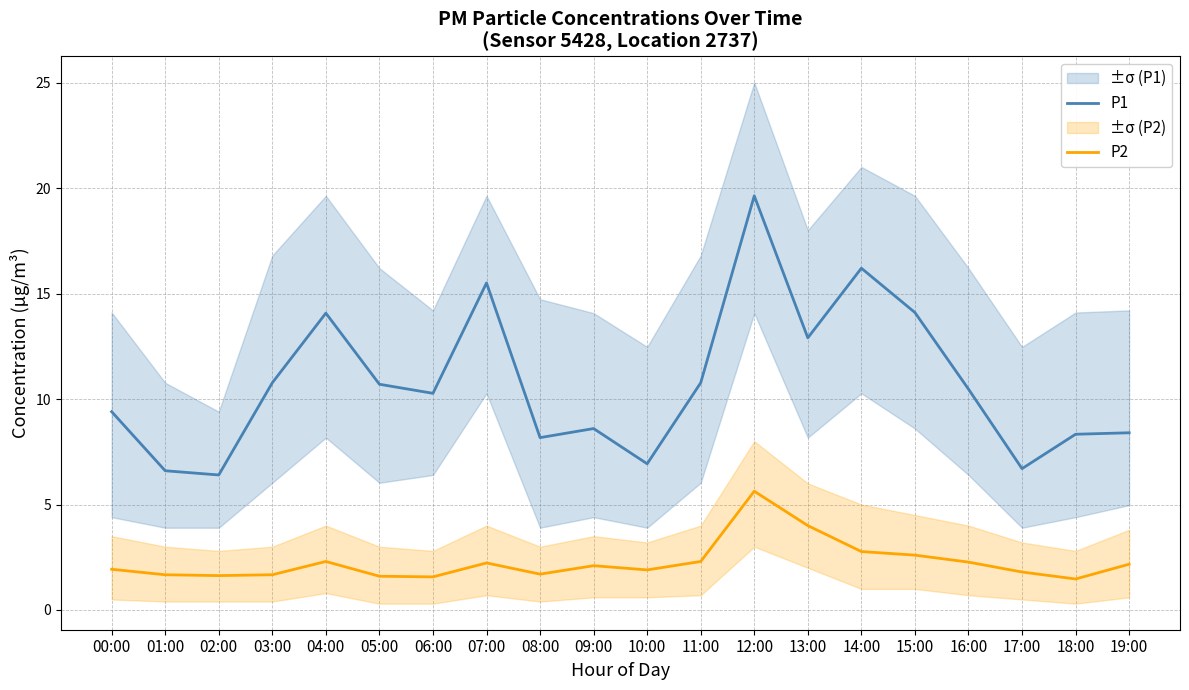

True or false: P2 and P1 intersect in this chart.

False